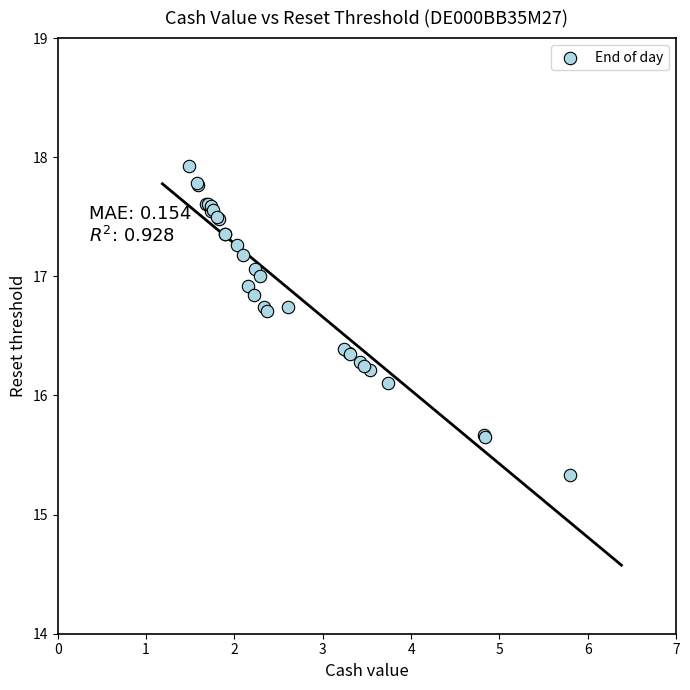

What Y value in the scatter plot is closest to 16?

16.1